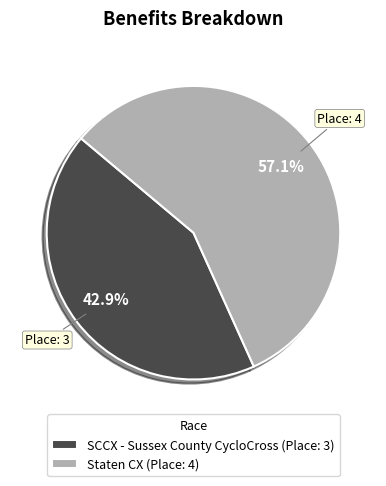

Do SCCX - Sussex County CycloCross and Staten CX together represent more than half of the pie?

Yes